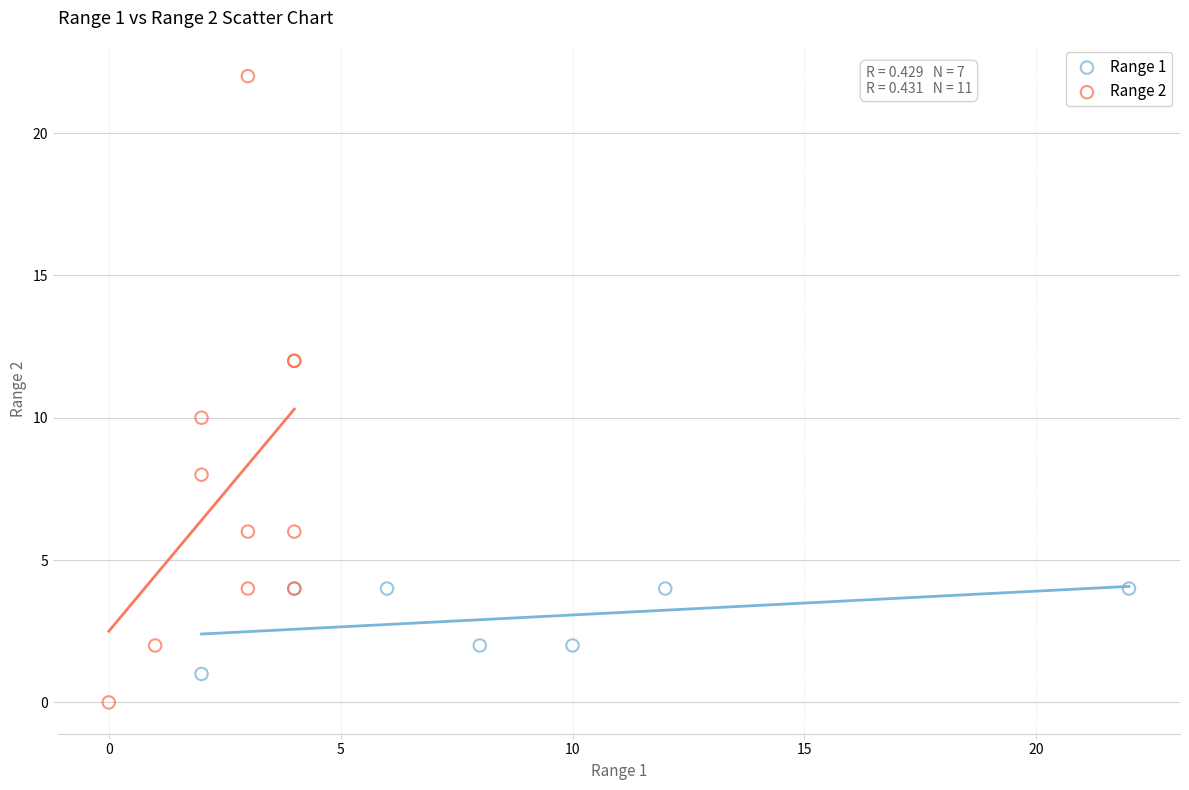

Which series reaches the minimum Y coordinate?

Range 2